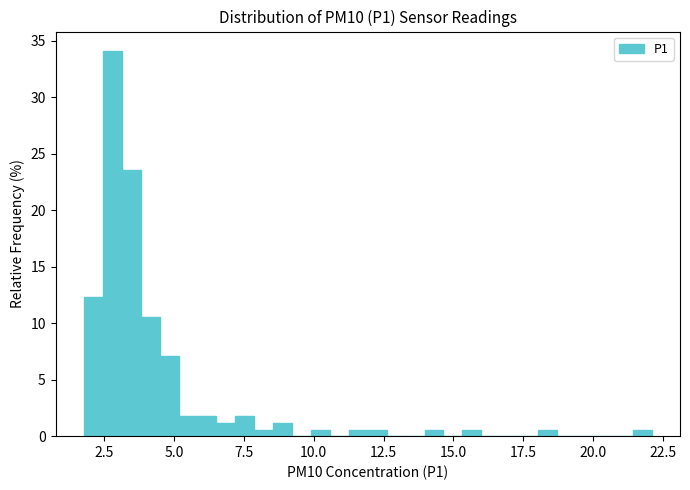

Around what value on the x-axis is the tallest bar? Give the approximate position of its centre, as read against the axis.

3.0